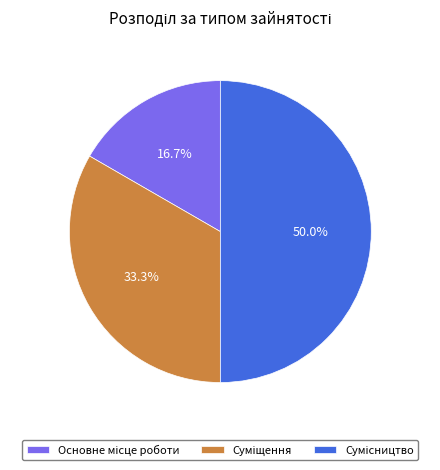

Is the sum of Сумісництво and Основне місце роботи greater than half?

Yes